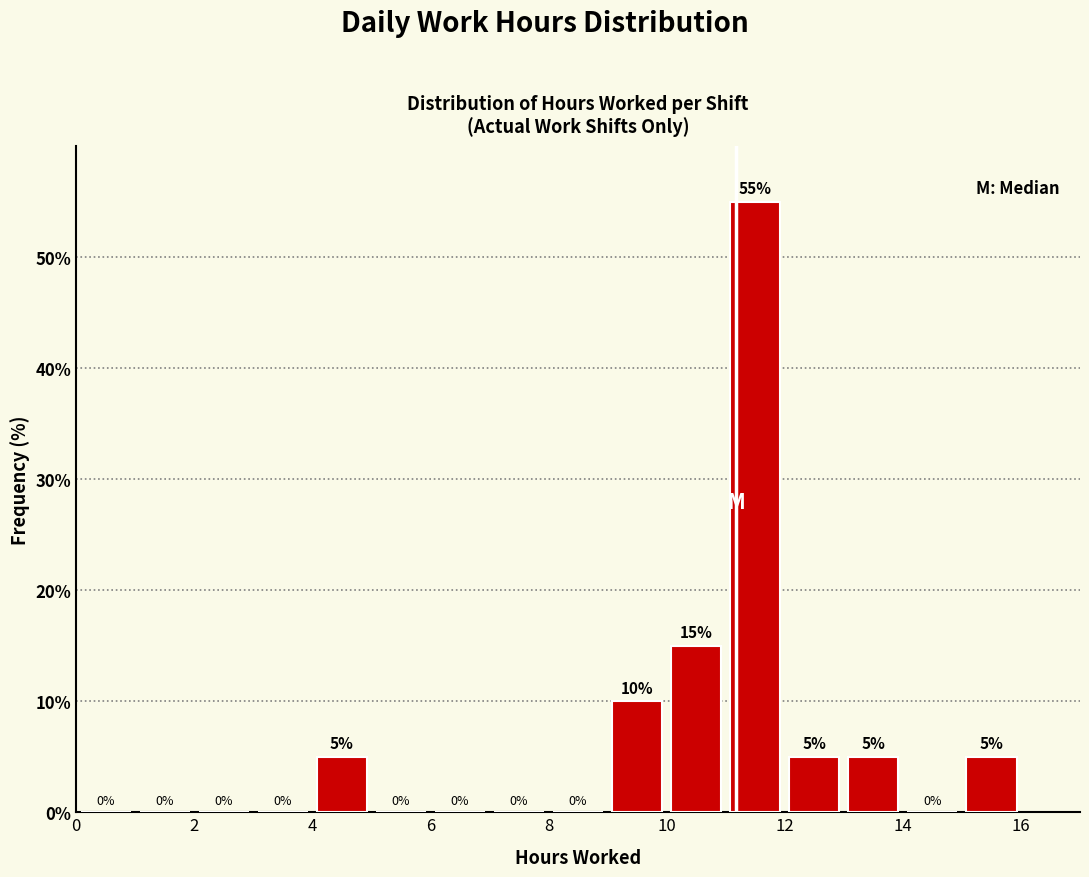

Reading left to right, transcribe this chart: for each bar, give the range it covers on the x-axis and its height.

0 to 1: 0
1 to 2: 0
2 to 3: 0
3 to 4: 0
4 to 5: 5
5 to 6: 0
6 to 7: 0
7 to 8: 0
8 to 9: 0
9 to 10: 10
10 to 11: 15
11 to 12: 55
12 to 13: 5
13 to 14: 5
14 to 15: 0
15 to 16: 5